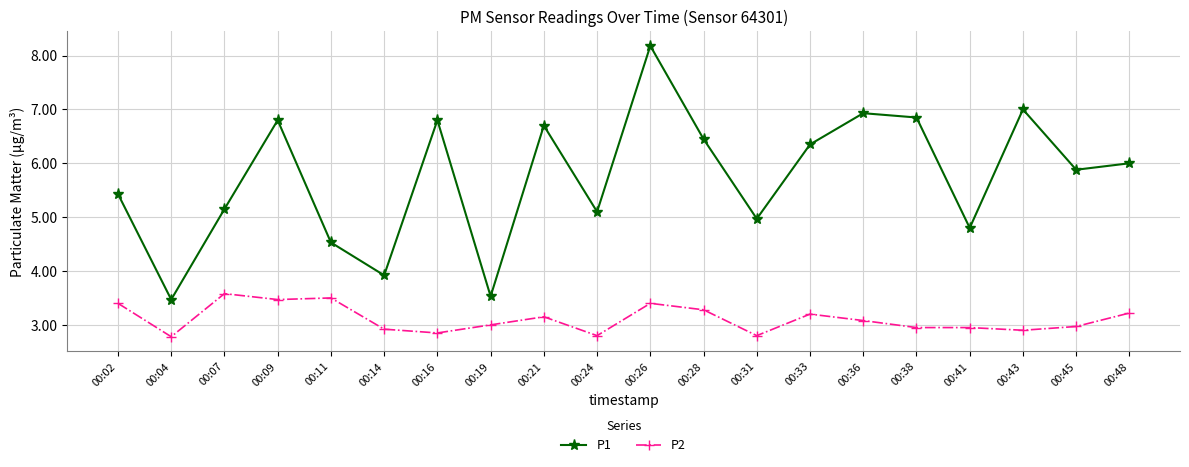

True or false: P2 and P1 intersect in this chart.

False